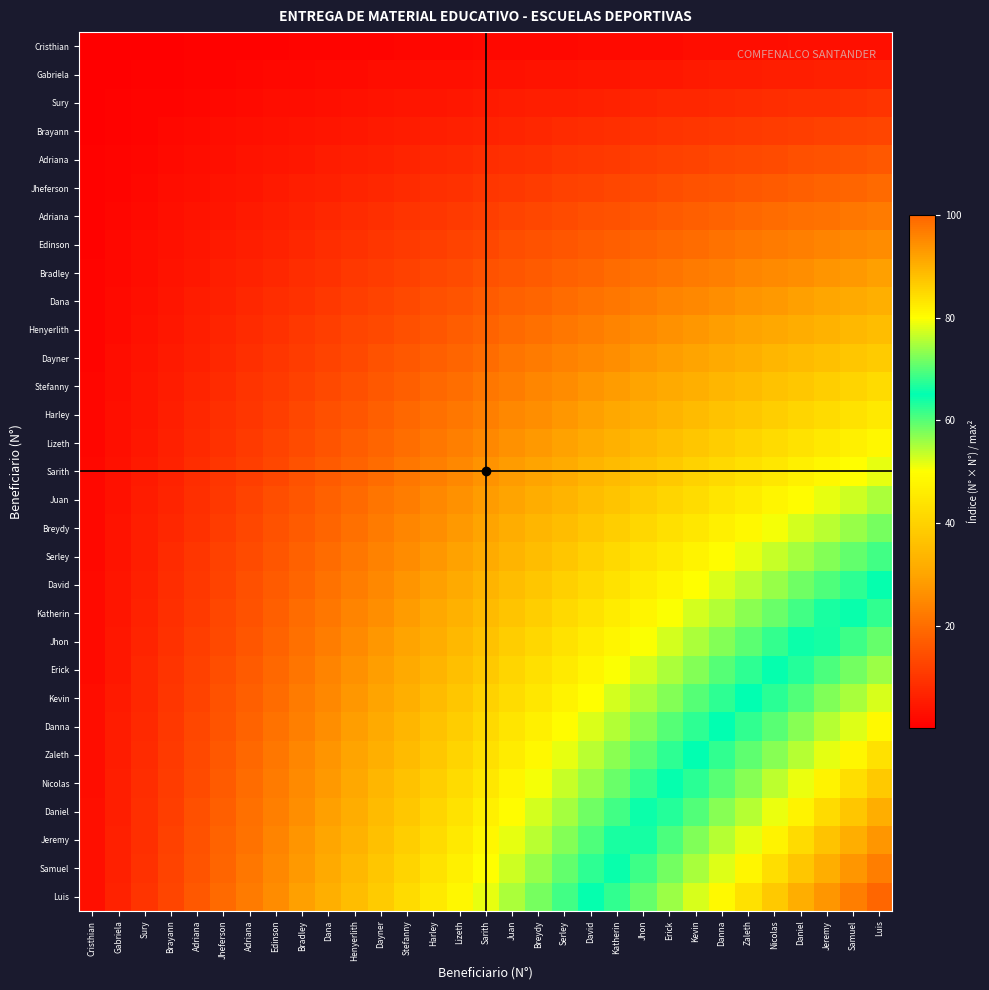

At which category is the sum across all series the highest?

Luis